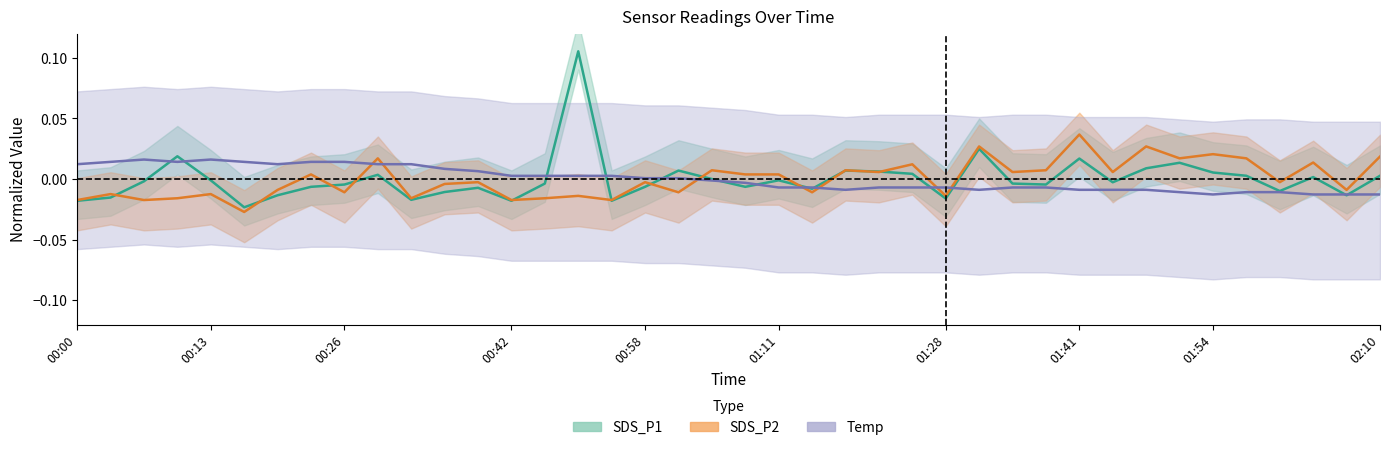

Which series has the largest total across all categories?

SDS_P1